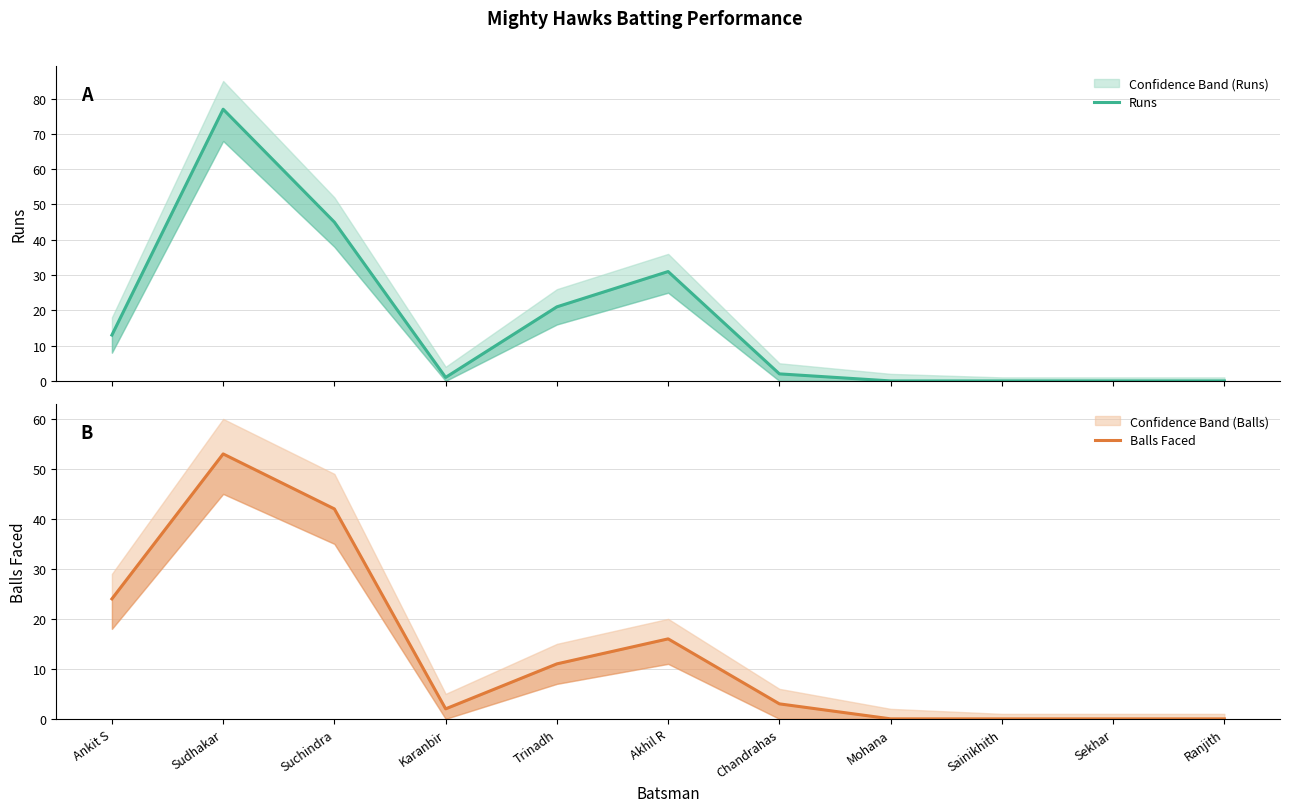

Reading left to right, list all the values displayed in this chart.

Runs: 13	77	45	1	21	31	2	0	0	0	0
Balls Faced: 24	53	42	2	11	16	3	0	0	0	0